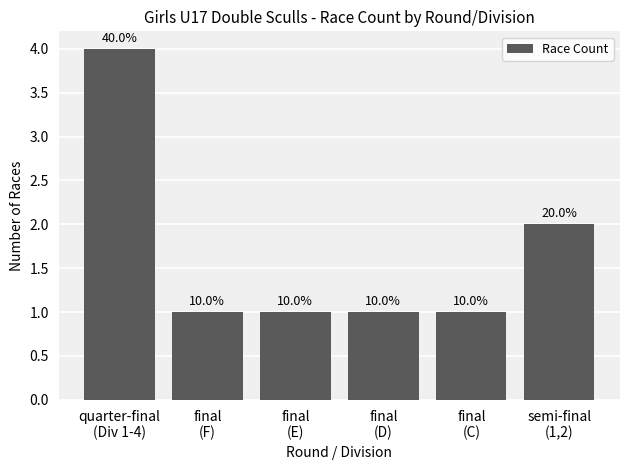

What is the difference between the values at final
(E) and quarter-final
(Div 1-4)?

3